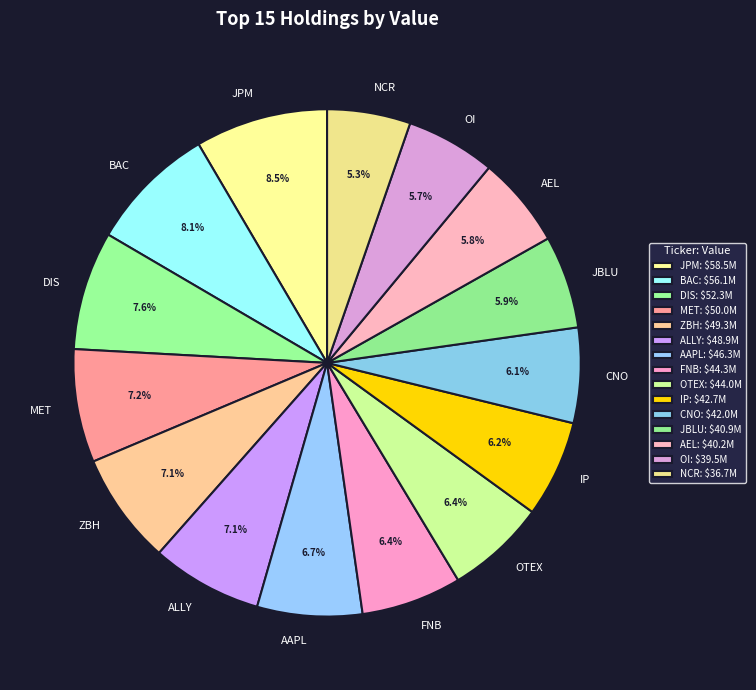

Approximately how many times larger is the value at AAPL compared to CNO?

1.1